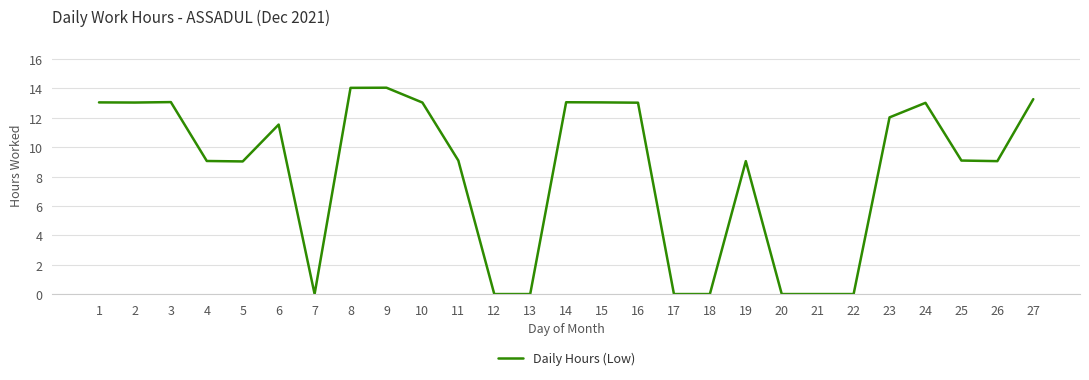

True or false: the data shows 3.3 at 4.

False